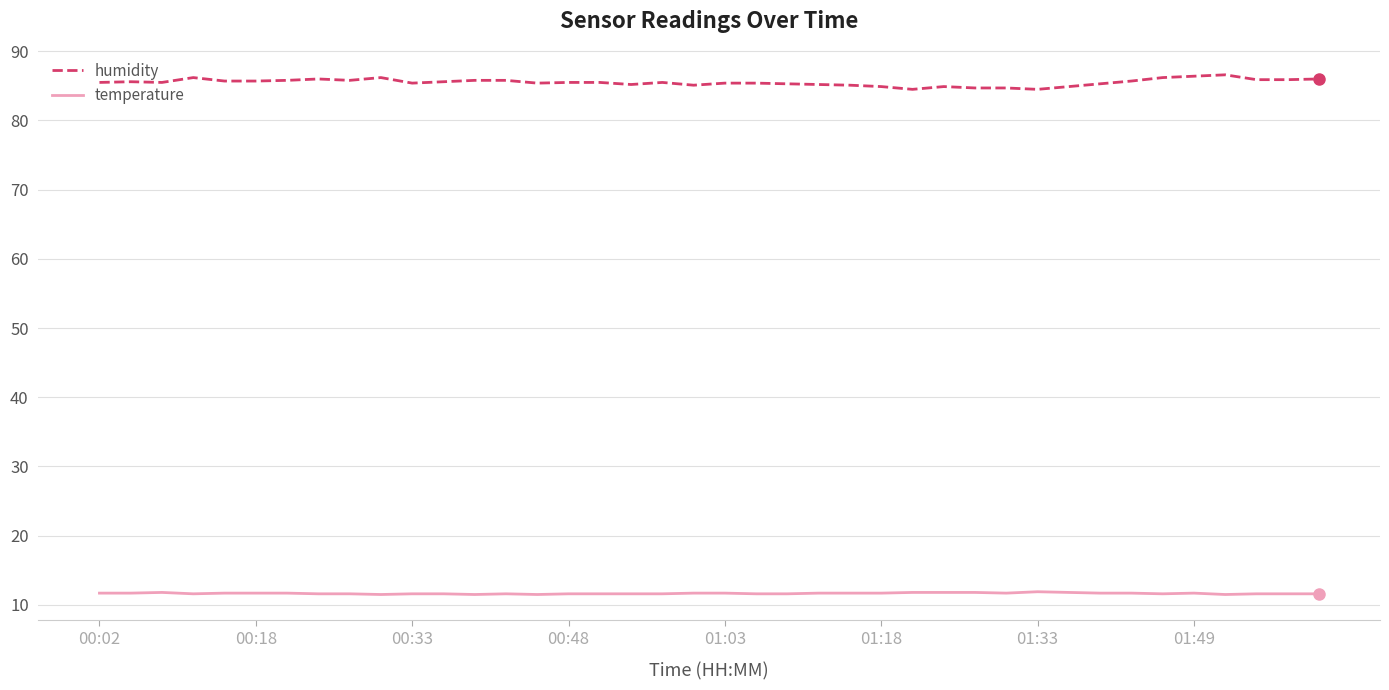

True or false: humidity and temperature cross at least once.

False